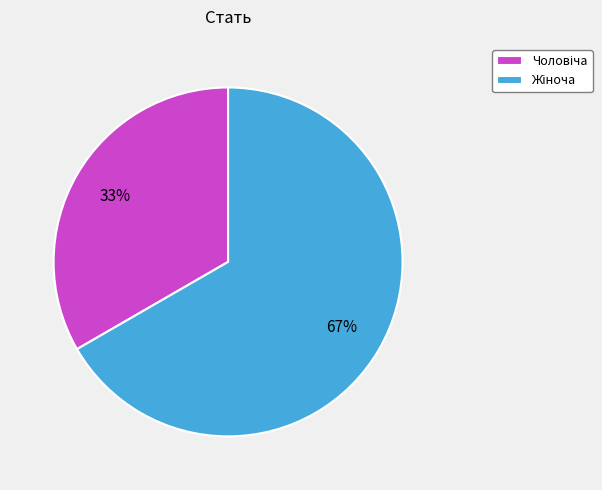

How many slices are in this pie chart?

2